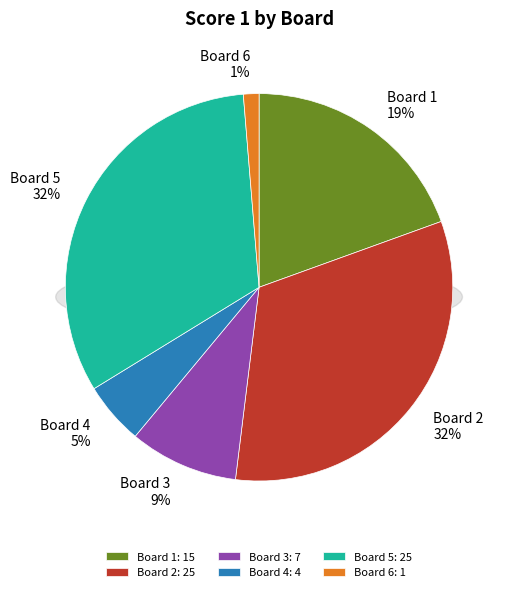

What portion of the pie excludes Board 1?

80.5%